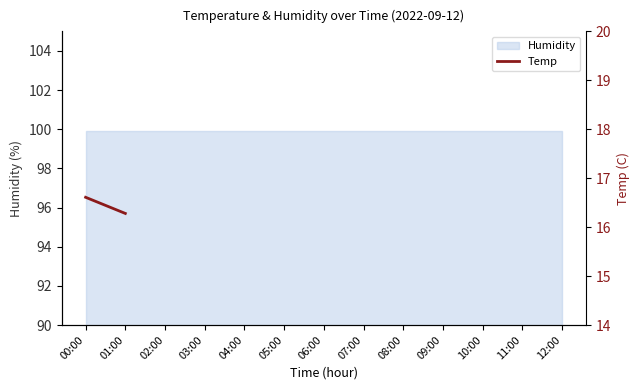

True or false: there are more than 0 points higher than both neighbors.

False